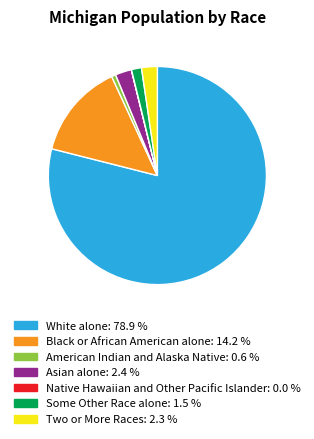

Which slice is the largest?

White alone